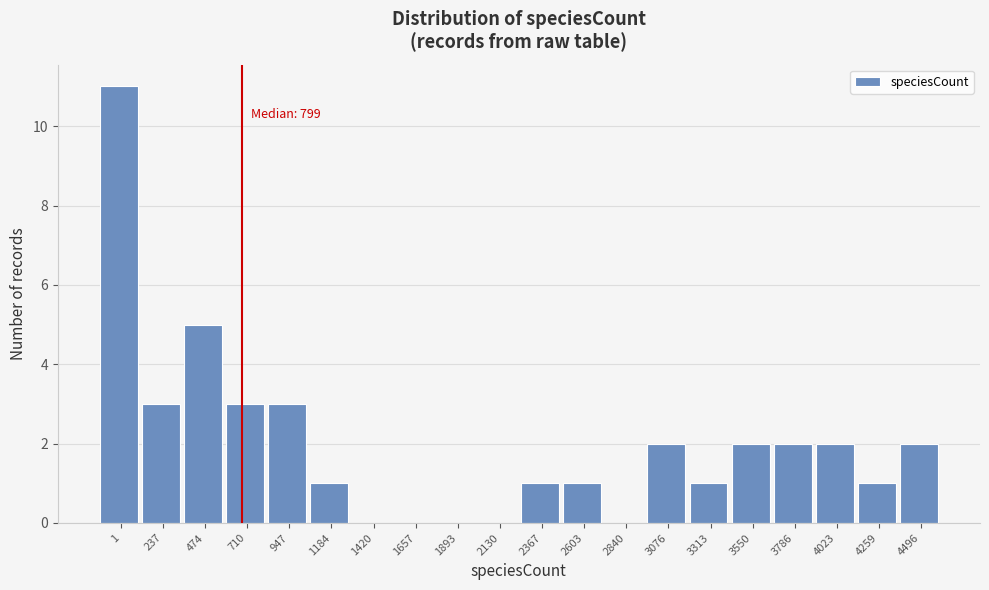

Reading left to right, transcribe all the data shown in this chart.

1=11	237=3	474=5	710=3	947=3	1184=1	1420=0	1657=0	1893=0	2130=0	2367=1	2603=1	2840=0	3076=2	3313=1	3550=2	3786=2	4023=2	4259=1	4496=2